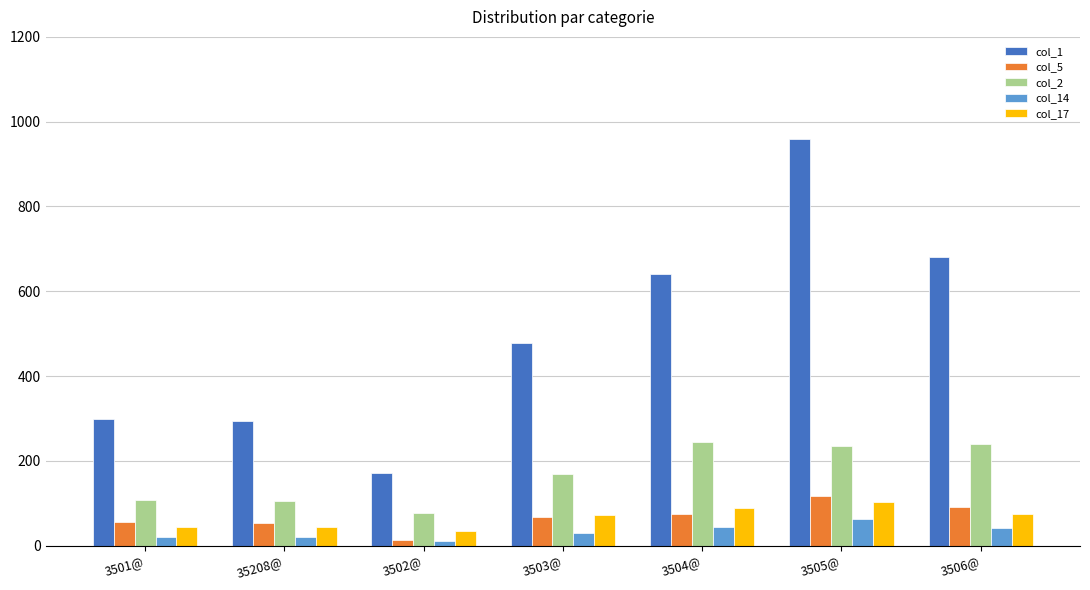

Which series has the largest range (max minus min)?

col_1